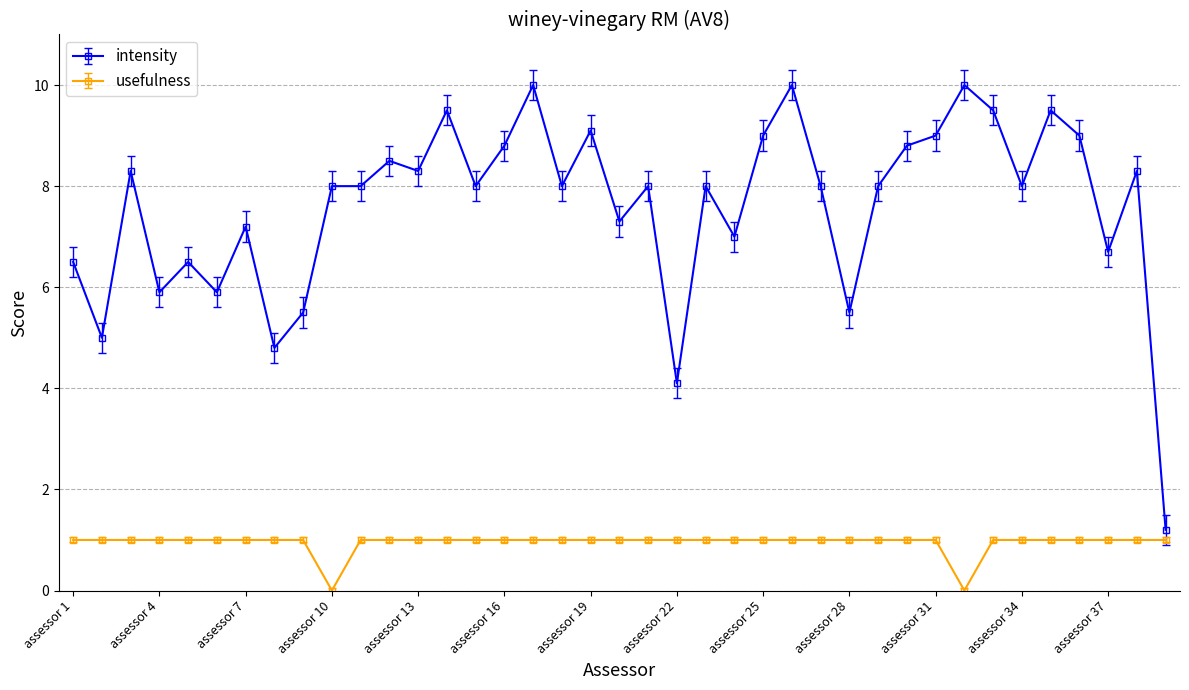

What is the greatest value displayed?

10.0